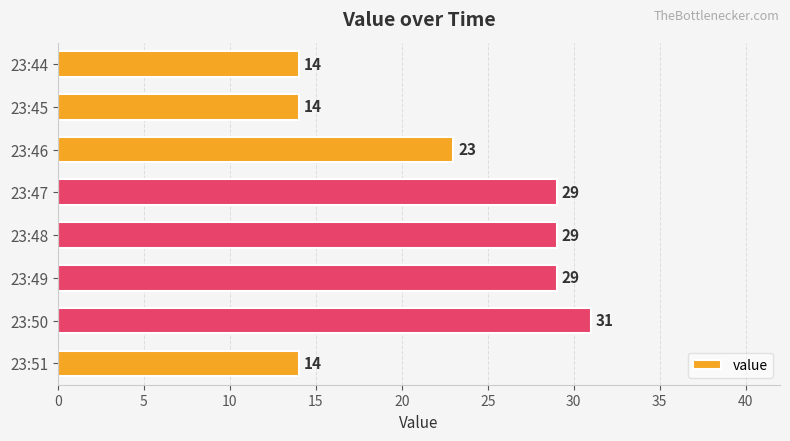

How many values are below 29?

4